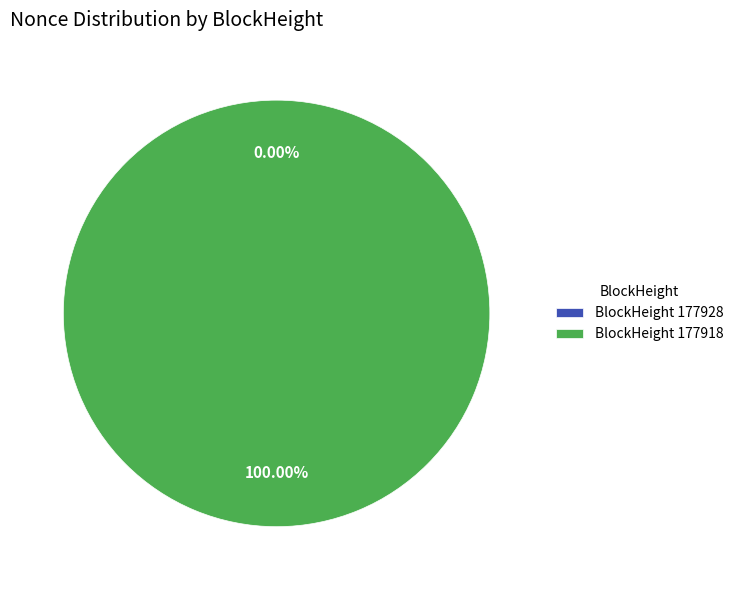

Which slice represents more than half of the pie?

177918